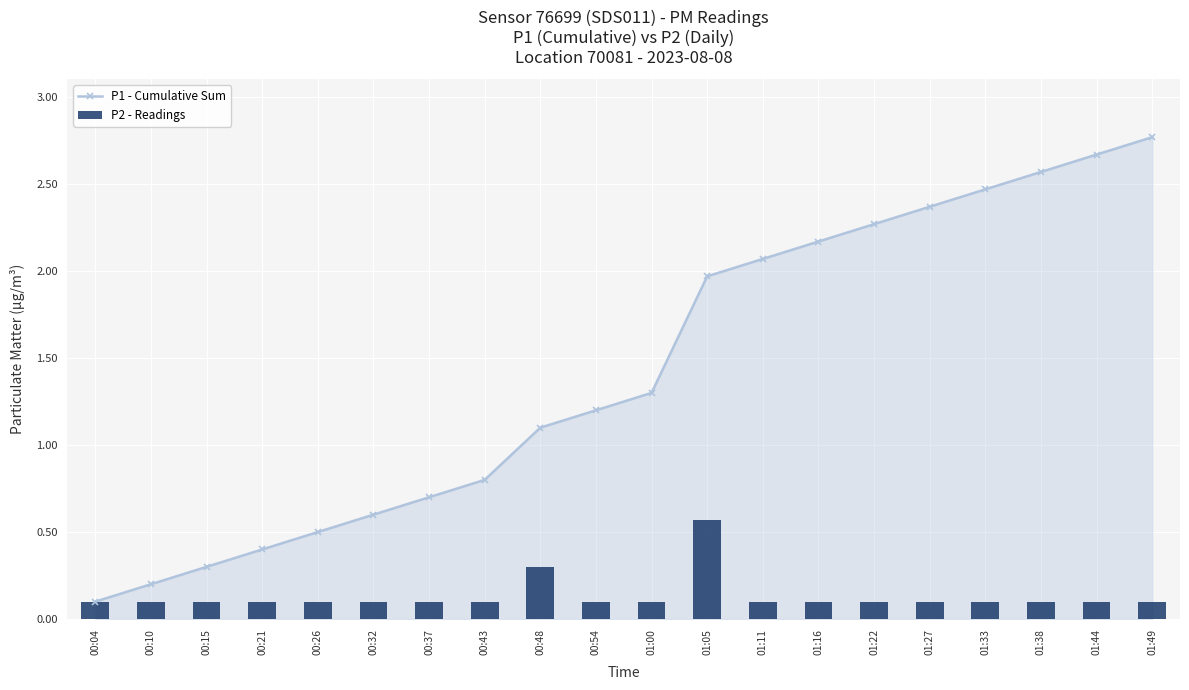

What is the label of the 7th bar from the left?

00:37